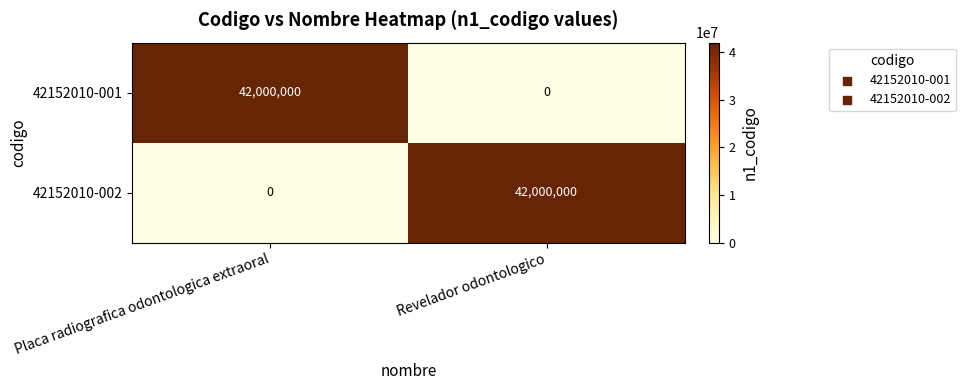

Rank the categories by 42152010-001 value from highest to lowest.

Placa radiografica odontologica extraoral, Revelador odontologico